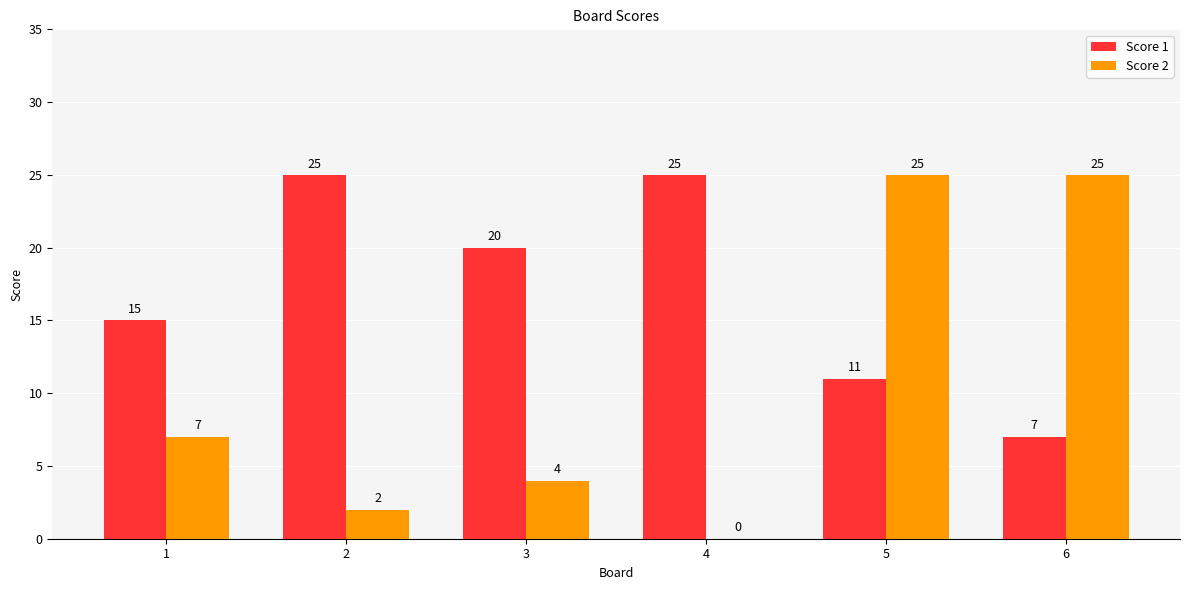

What is the total value across all series at 6?

32